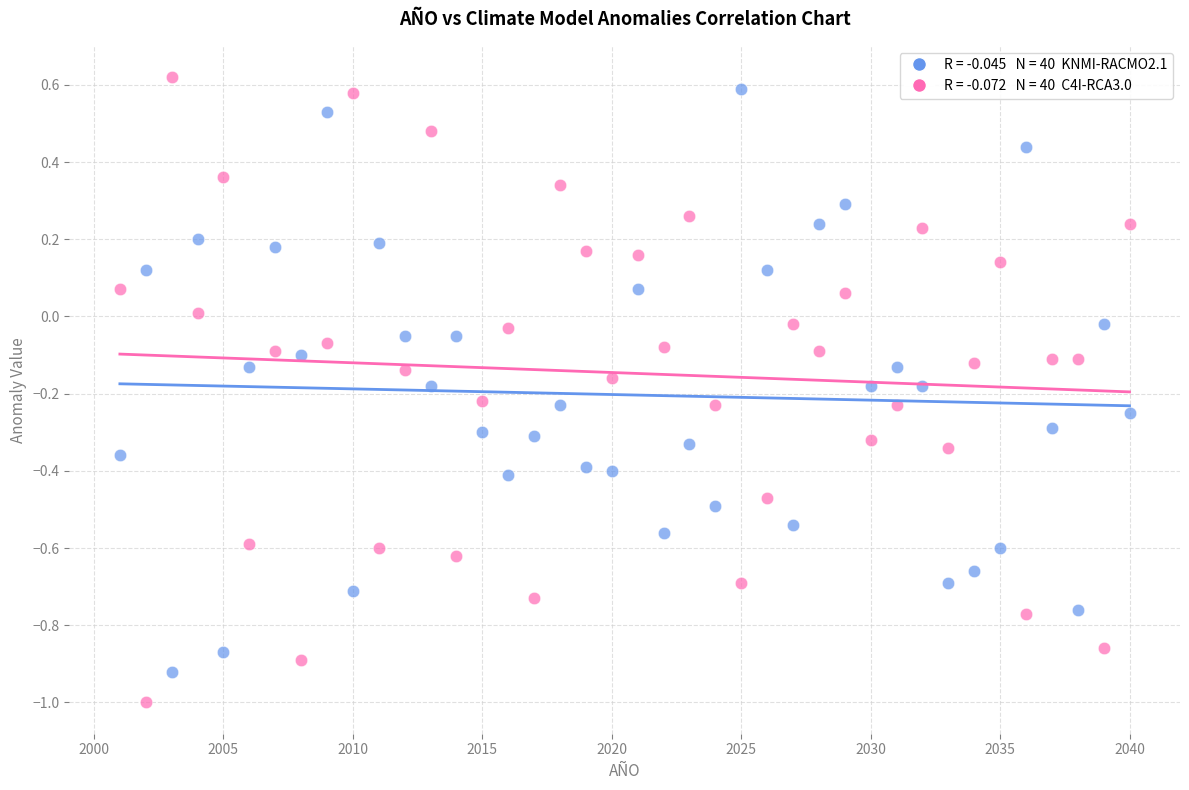

Across all data points, what is the range of X values (max minus min)?

39.0